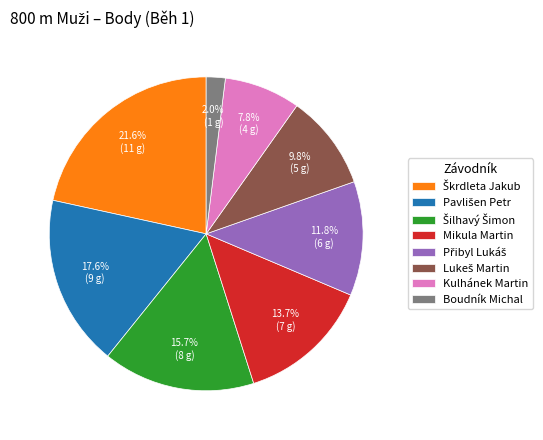

Is Kulhánek Martin the majority of the pie?

No